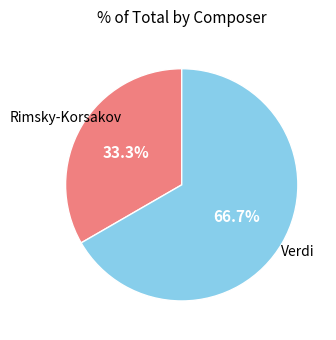

Is there a majority slice in this chart?

Yes